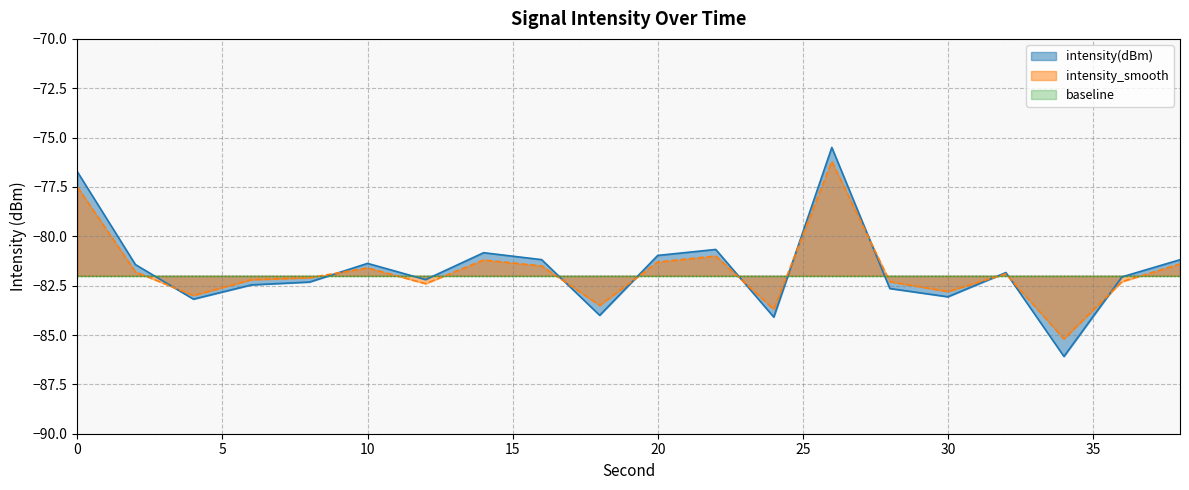

What is the sum of all intensity_smooth values?

-1634.9